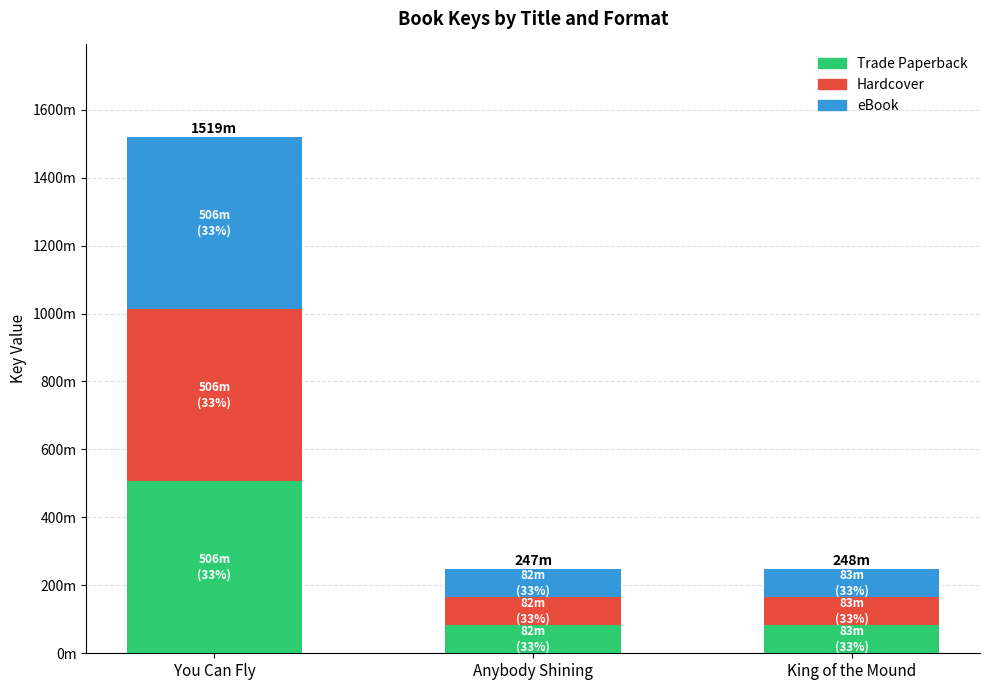

The value of Trade Paperback at King of the Mound is 82619587. True or false?

True